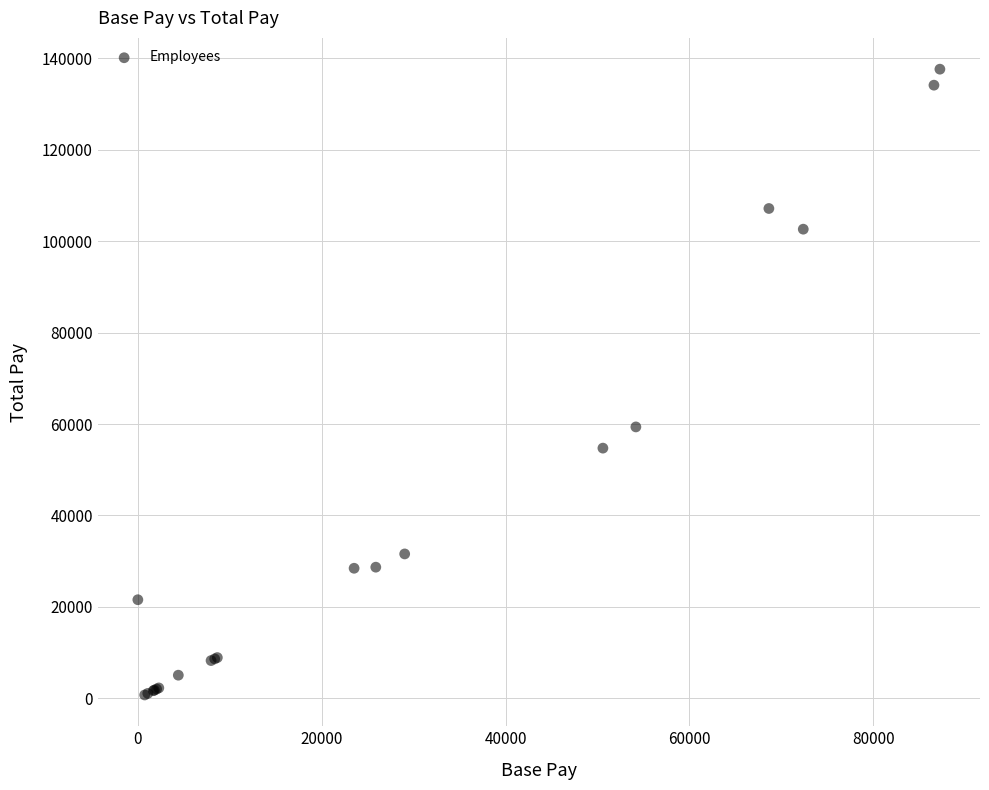

What Y value in the scatter plot is closest to 69178?

59370.1